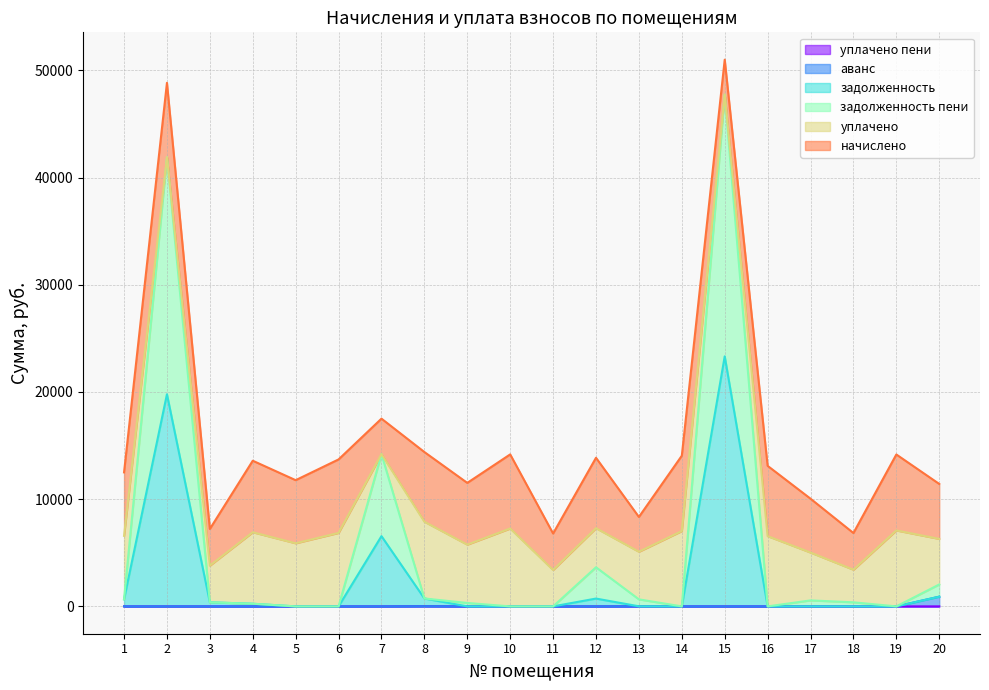

At which category does уплачено пени reach its first local peak?

8